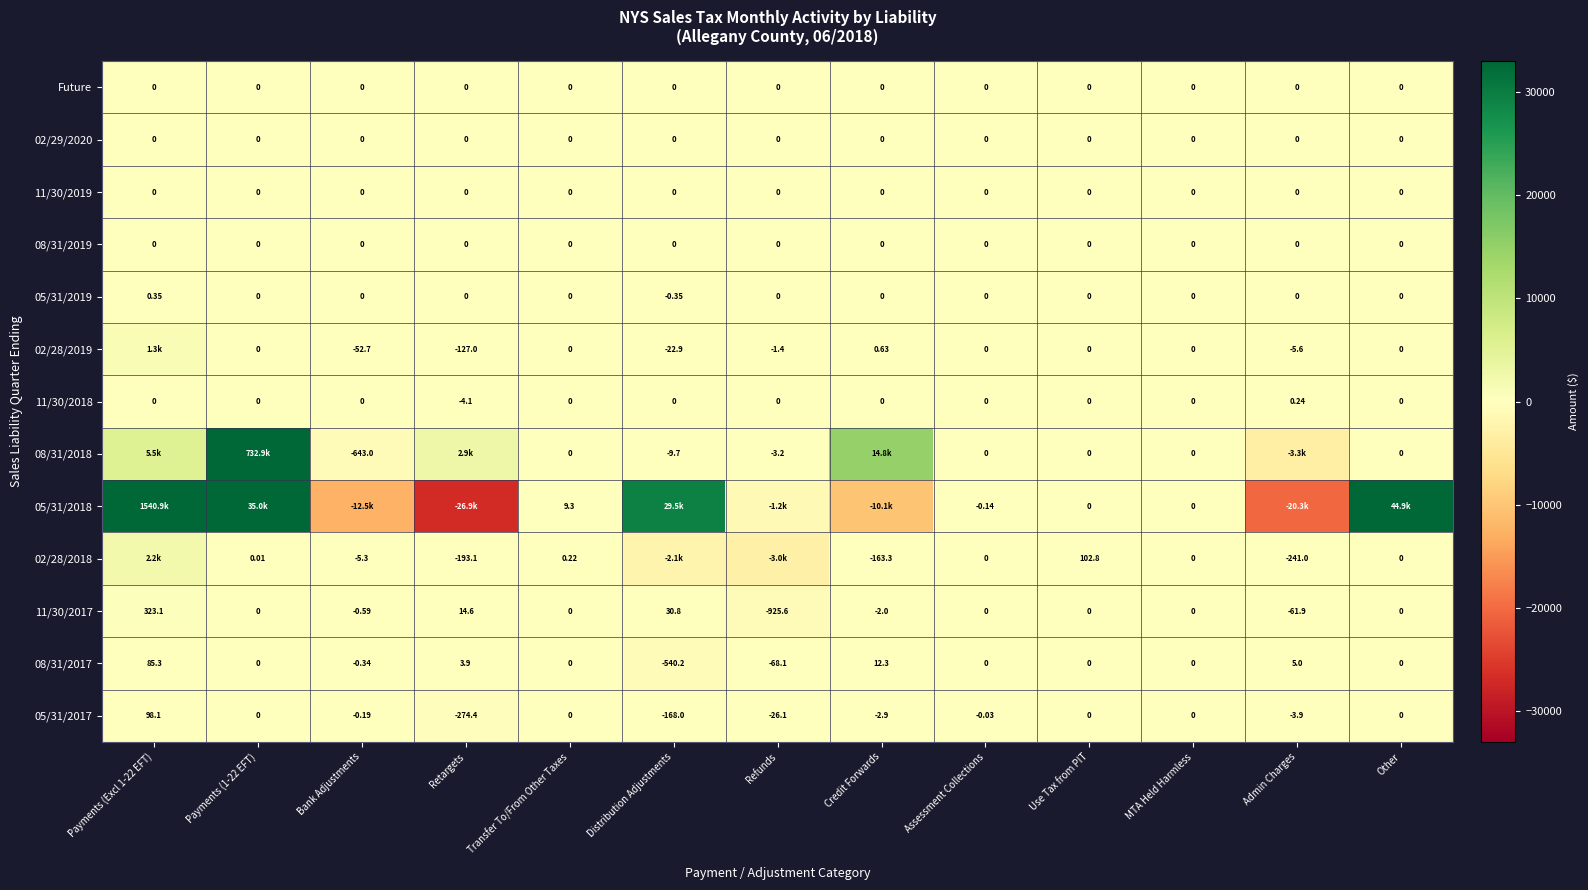

How many series are shown in this chart?

13